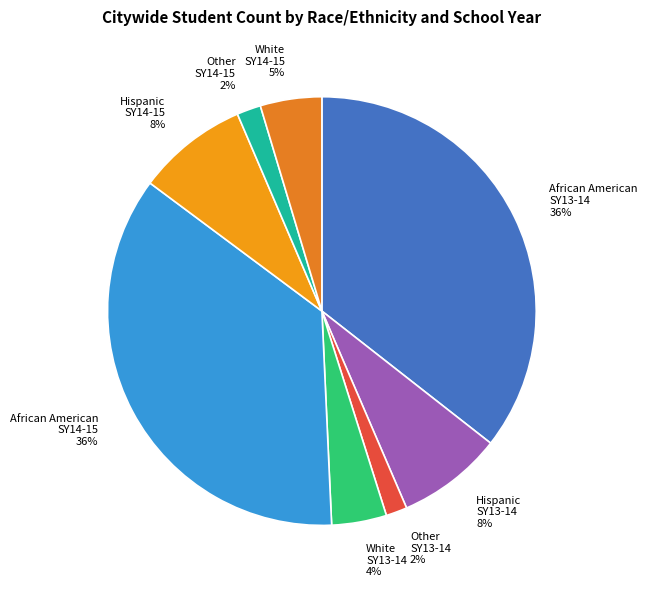

Between Hispanic SY13-14 and African American SY13-14, which is larger?

African American SY13-14